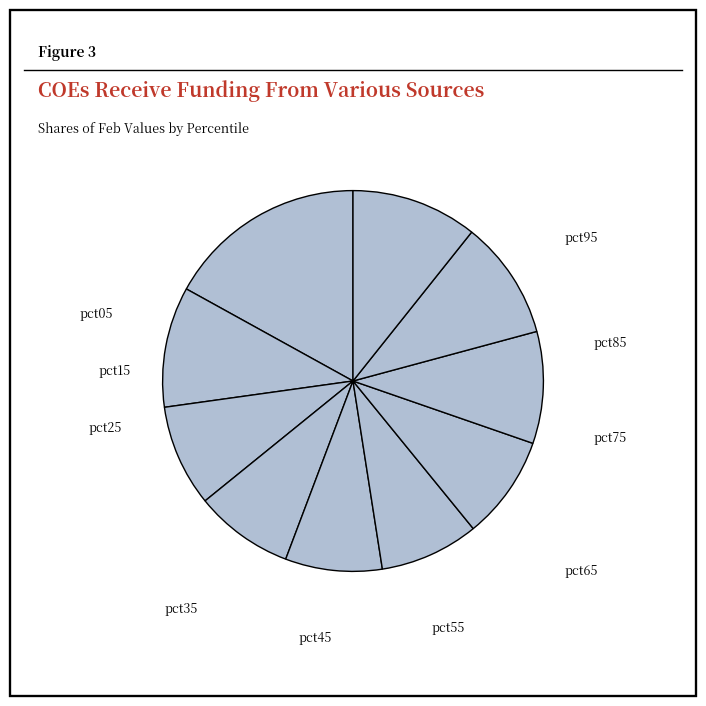

Is it true that pct95 is 11% of the pie?

True